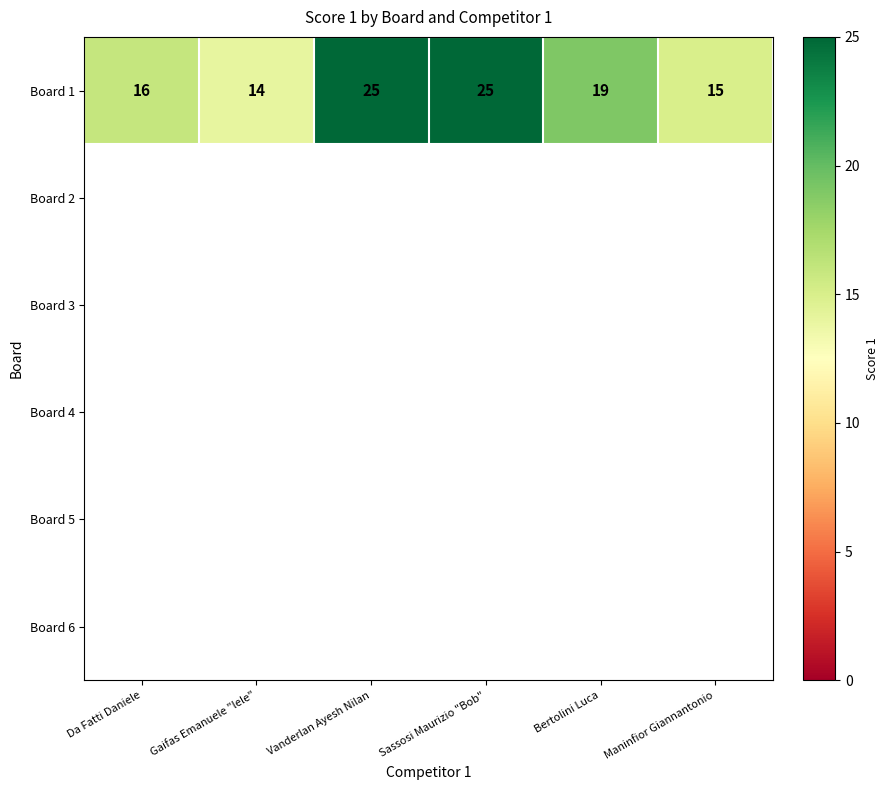

List the labels in order of value, smallest first.

Gaifas Emanuele "lele", Maninfior Giannantonio, Da Fatti Daniele, Bertolini Luca, Vanderlan Ayesh Nilan, Sassosi Maurizio "Bob"